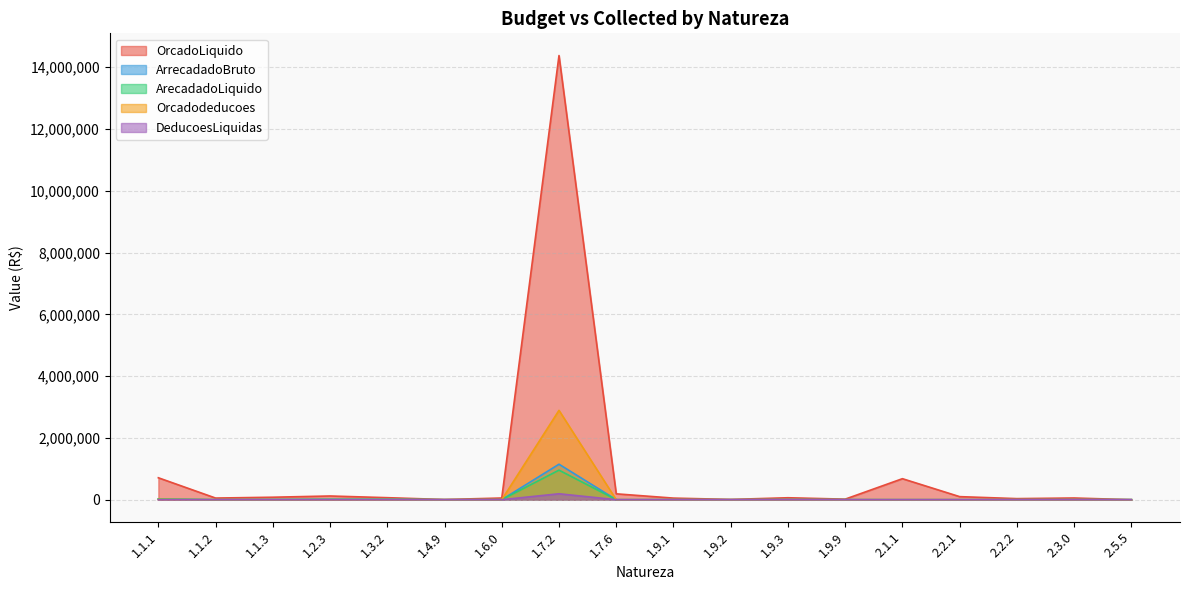

At 1.2.3, list the series in order from largest to smallest.

OrcadoLiquido, ArrecadadoBruto, ArecadadoLiquido, Orcadodeducoes, DeducoesLiquidas